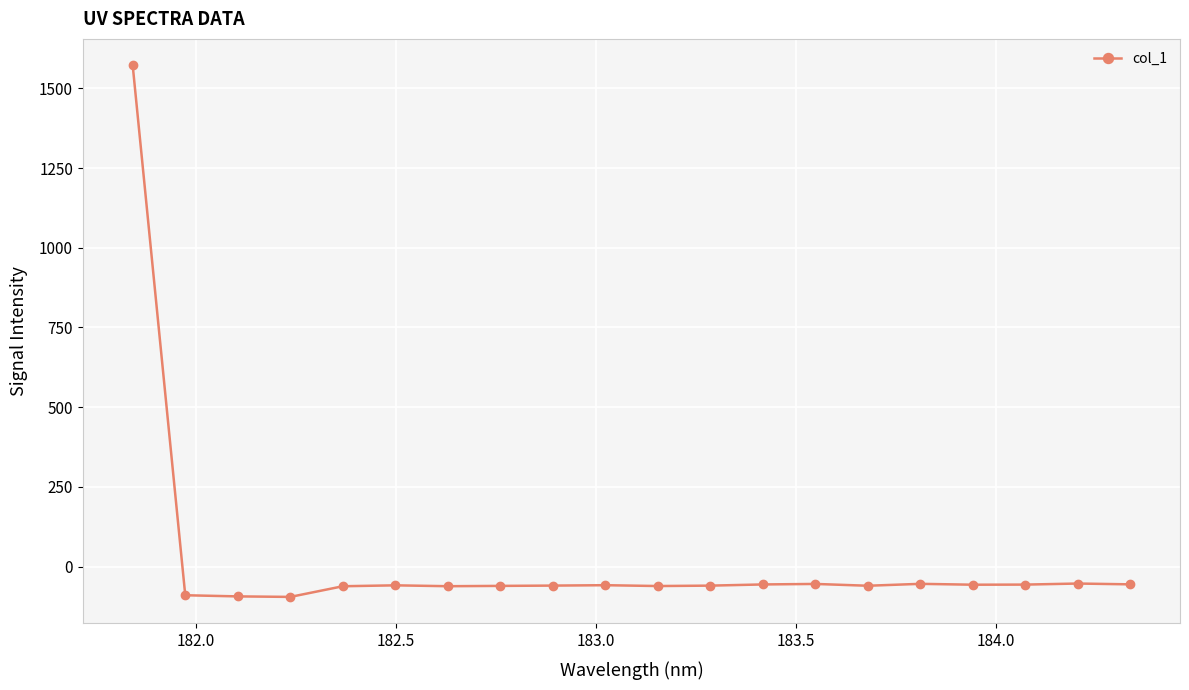

How many positive values are there?

1